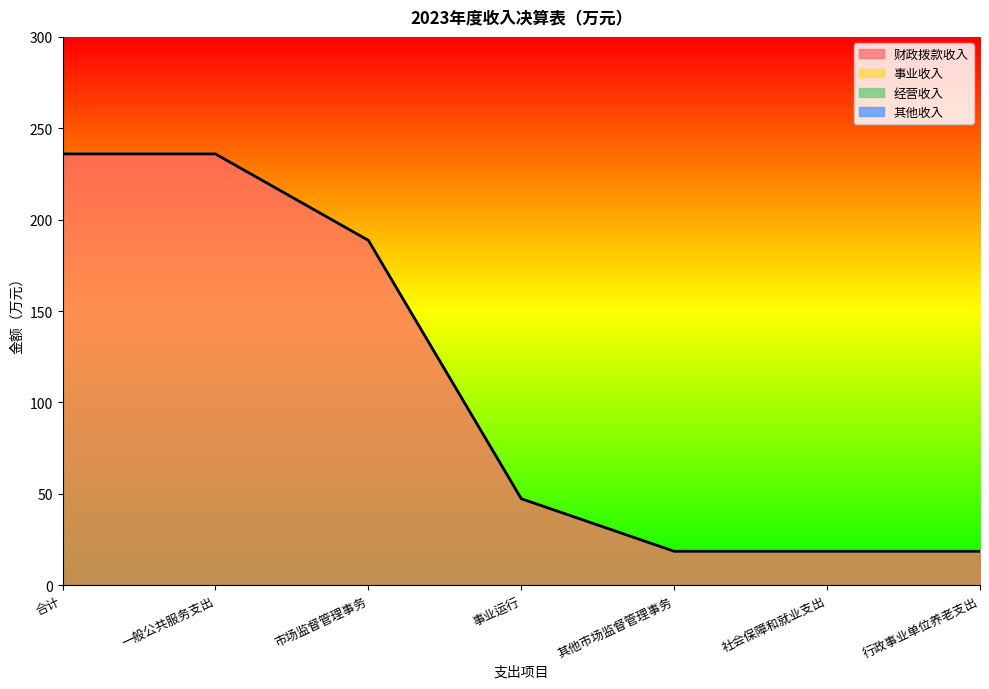

Between 其他市场监督管理事务 and 行政事业单位养老支出, which is larger?

其他市场监督管理事务